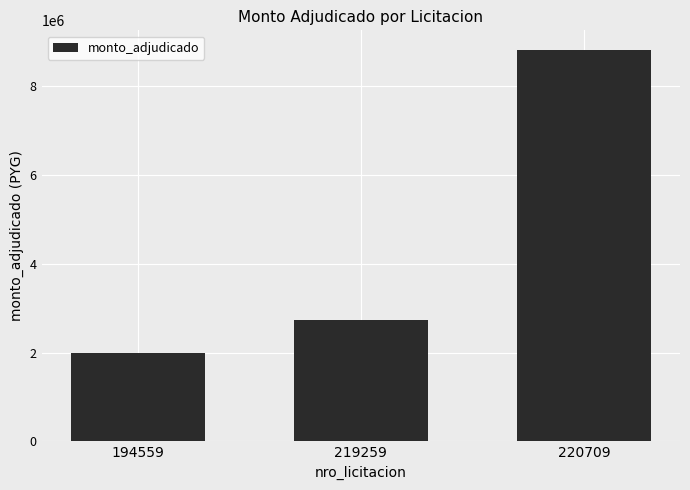

Is it true that the value at 219259 is 3591114?

False